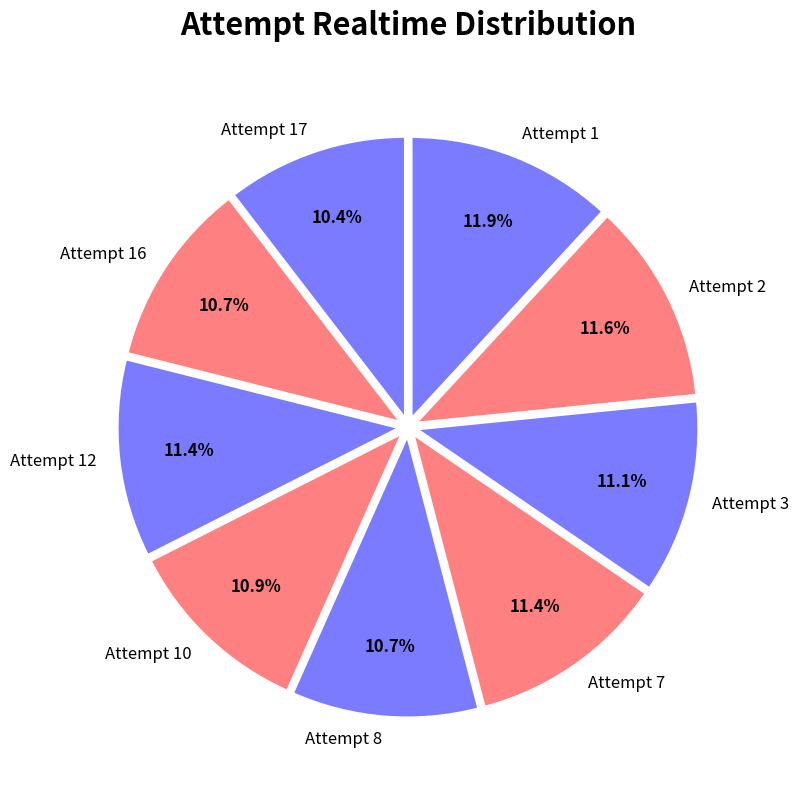

Does Attempt 3 account for over 50% of the chart?

No